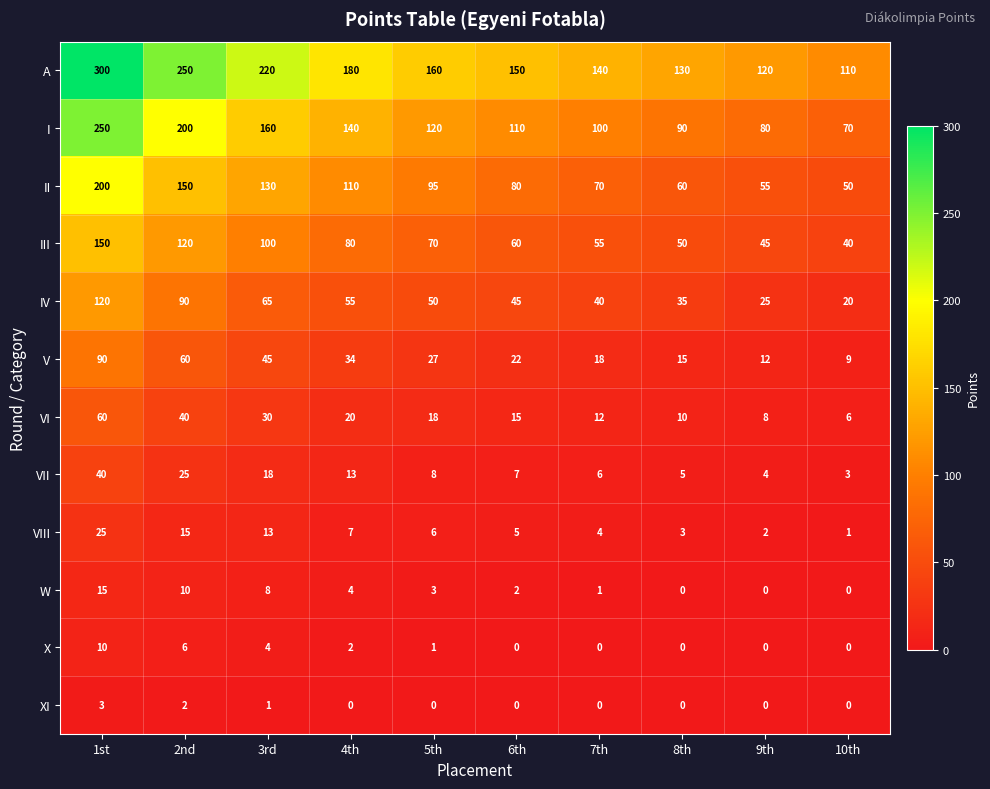

What is the total value across all series at 7th?

446